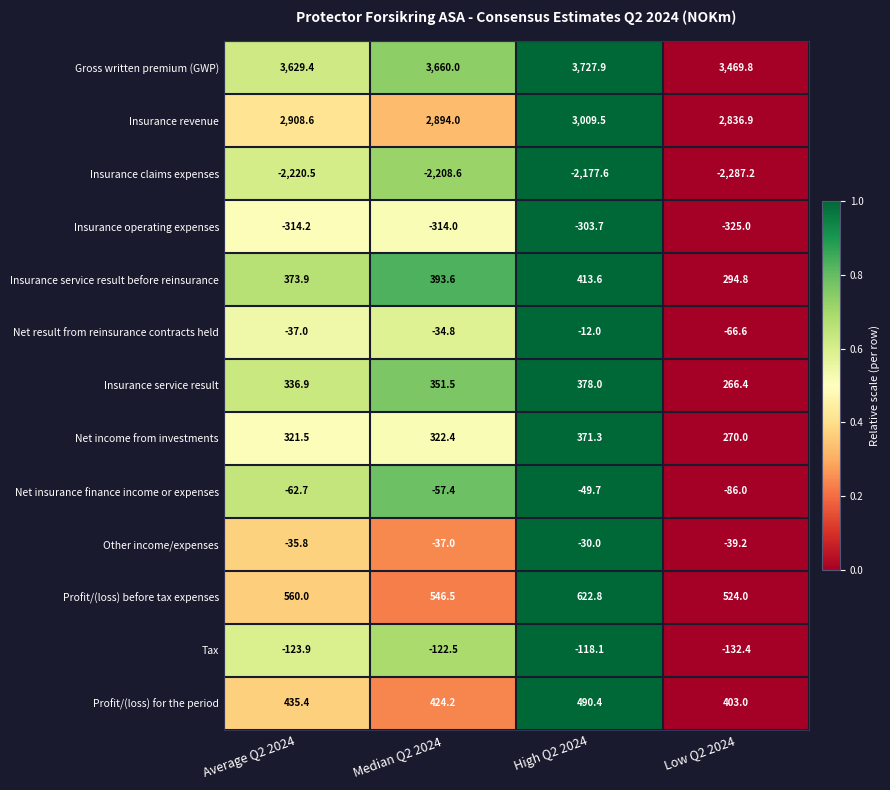

What is the maximum value shown in the chart?

3727.9